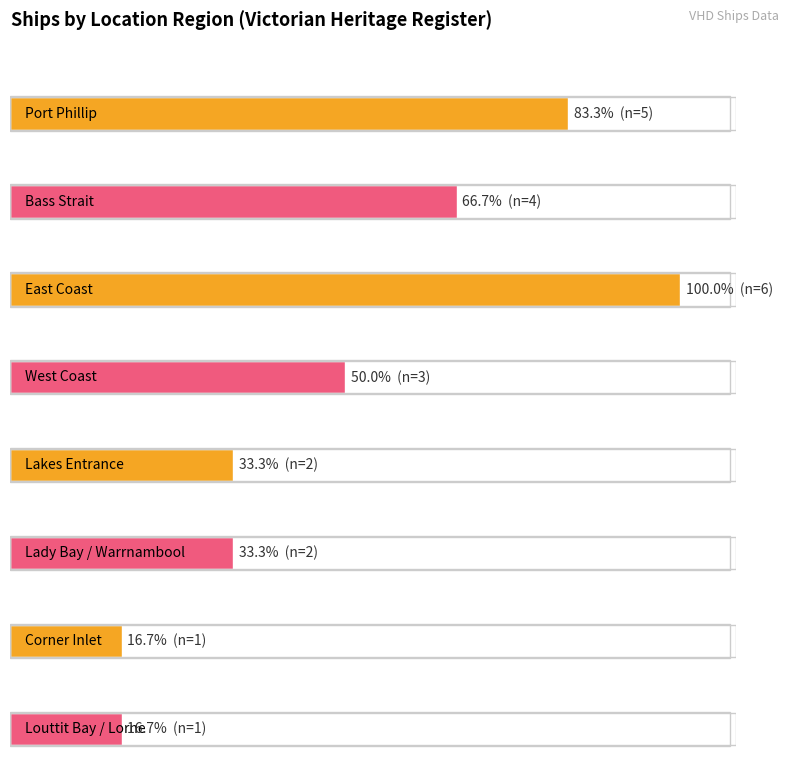

Does the chart contain any negative values?

No